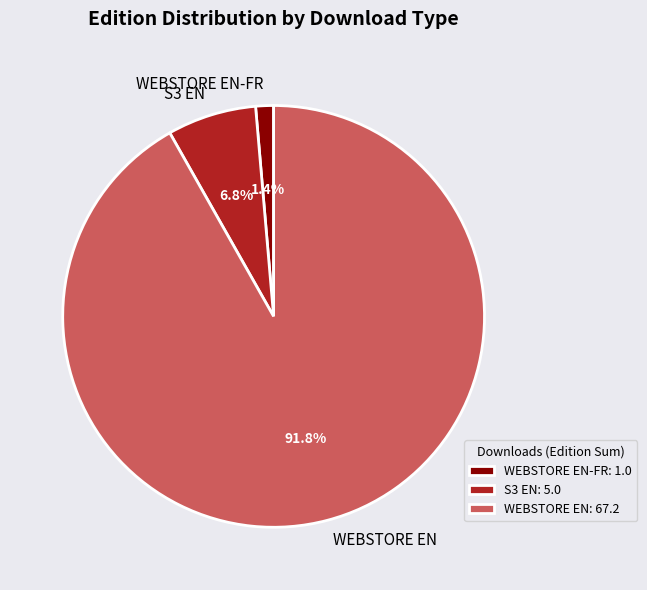

To the nearest percent, what is the difference between the largest and smallest slice percentages?

90%